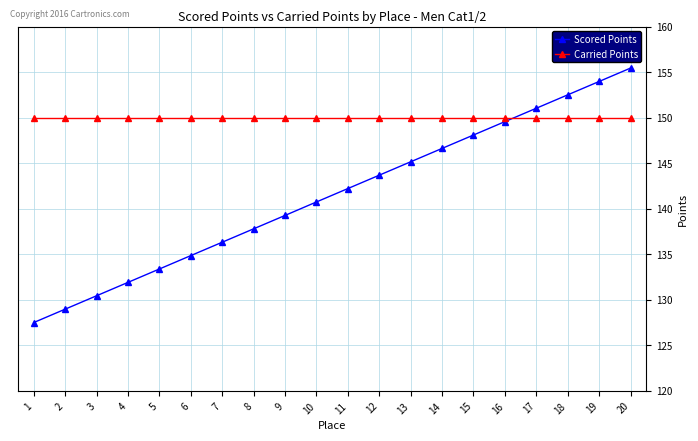

What is the difference between the maximum and second lowest values in the Scored Points series?

26.5